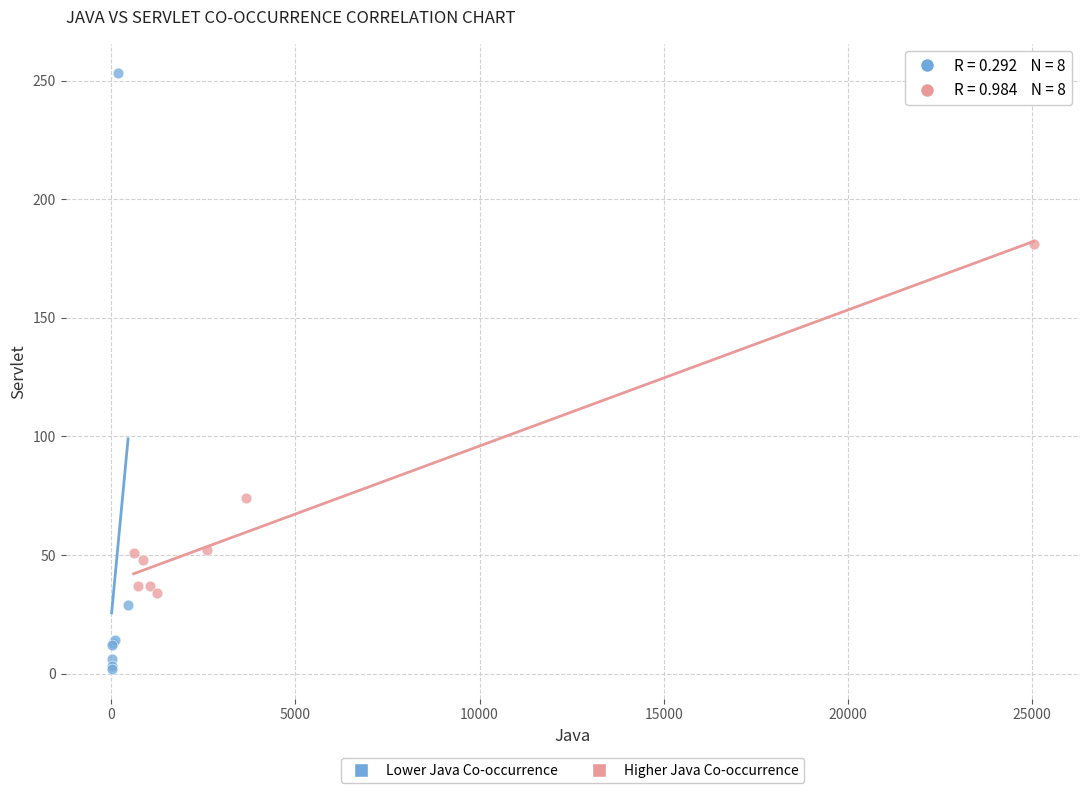

Which series reaches the maximum Y coordinate?

Lower Java Co-occurrence